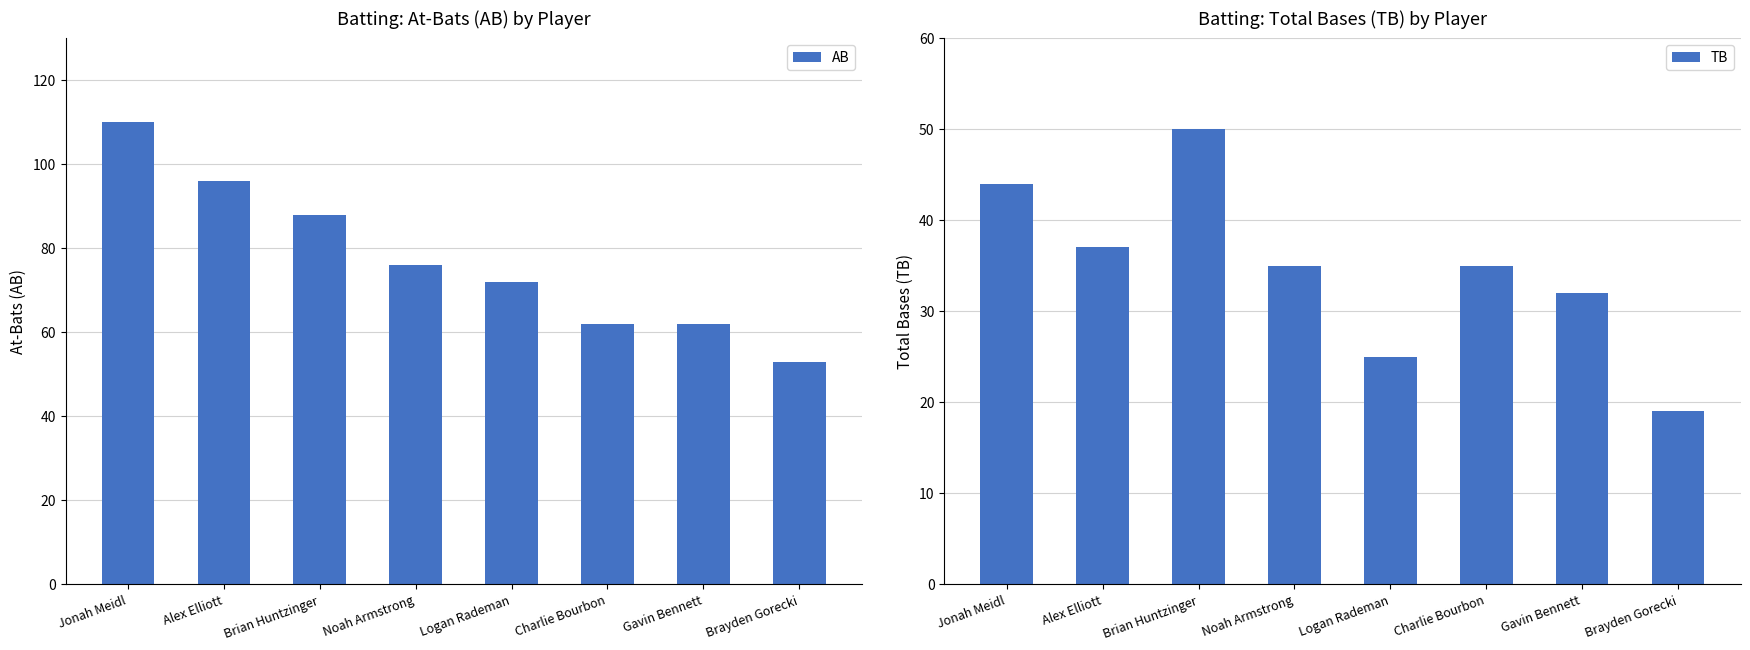

Which series has the largest range (max minus min)?

AB